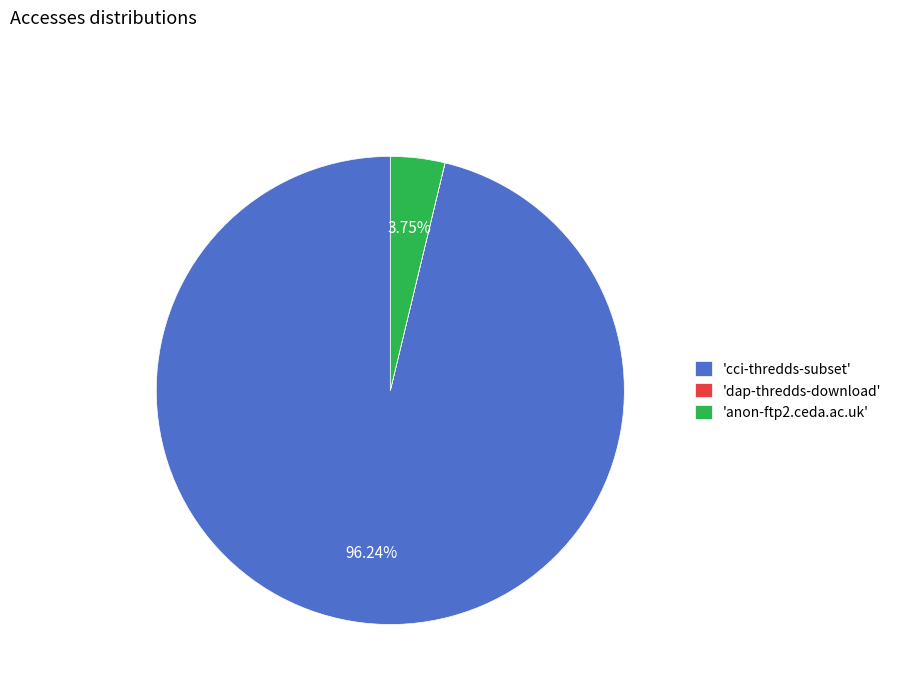

Between 'anon-ftp2.ceda.ac.uk' and 'cci-thredds-subset', which is larger?

'cci-thredds-subset'